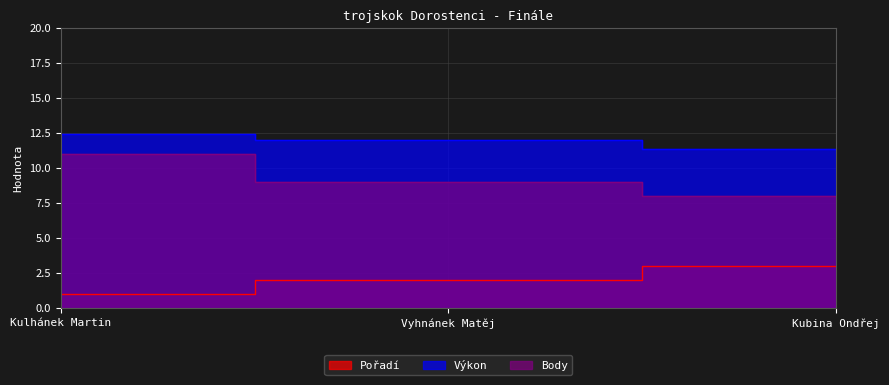

What is the sum of the Pořadí values at Kulhánek Martin and Kubina Ondřej?

4.0